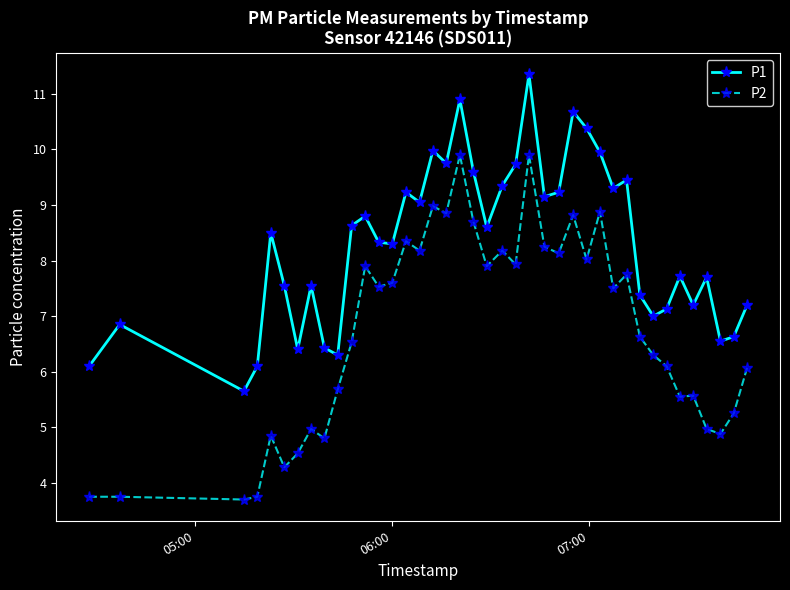

Does the chart display data point markers on the line(s)?

Yes